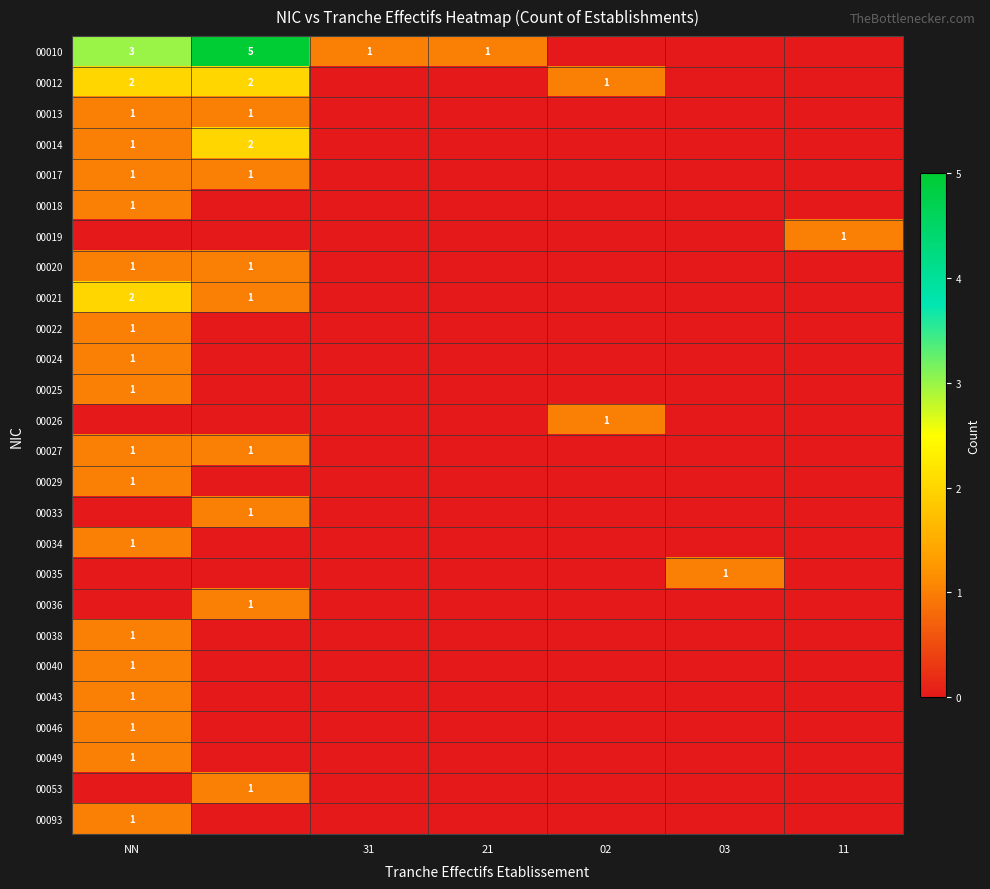

At how many categories does at least one series exceed 3?

1